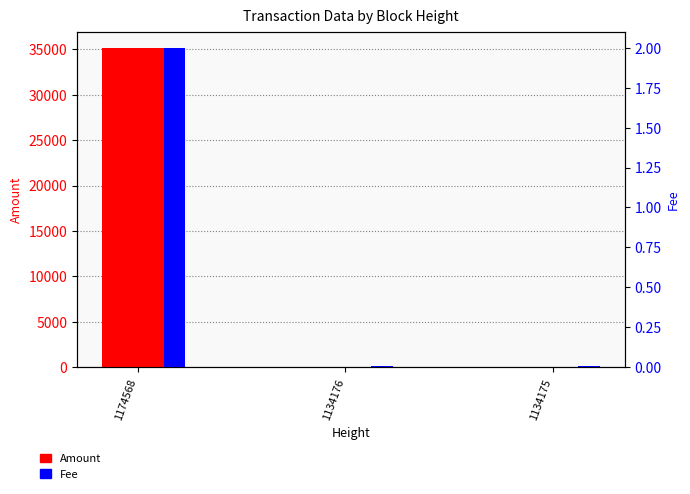

How many distinct data groups are displayed?

2